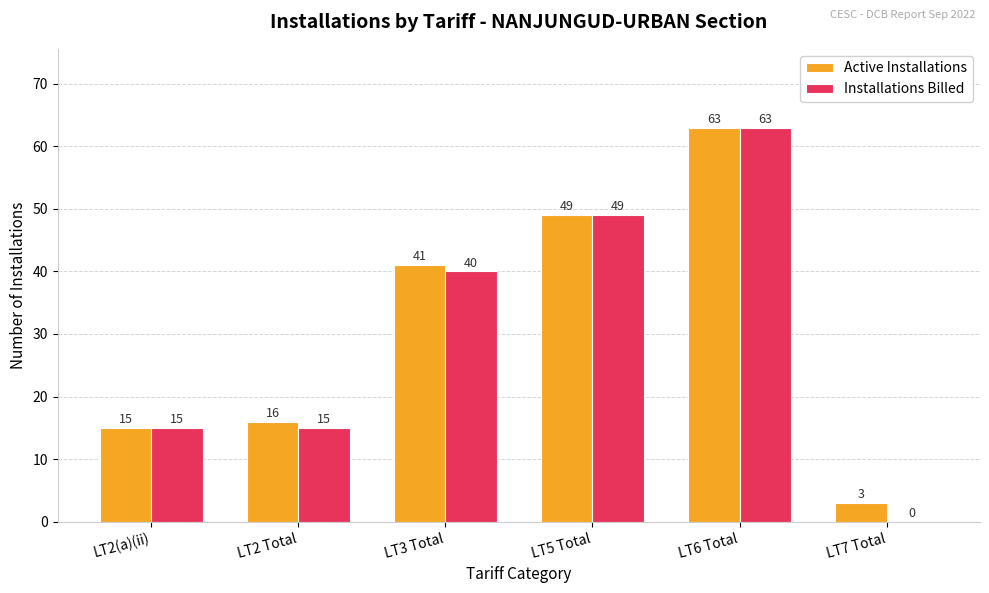

What is the sum of the Installations Billed values at LT2(a)(ii) and LT6 Total?

78